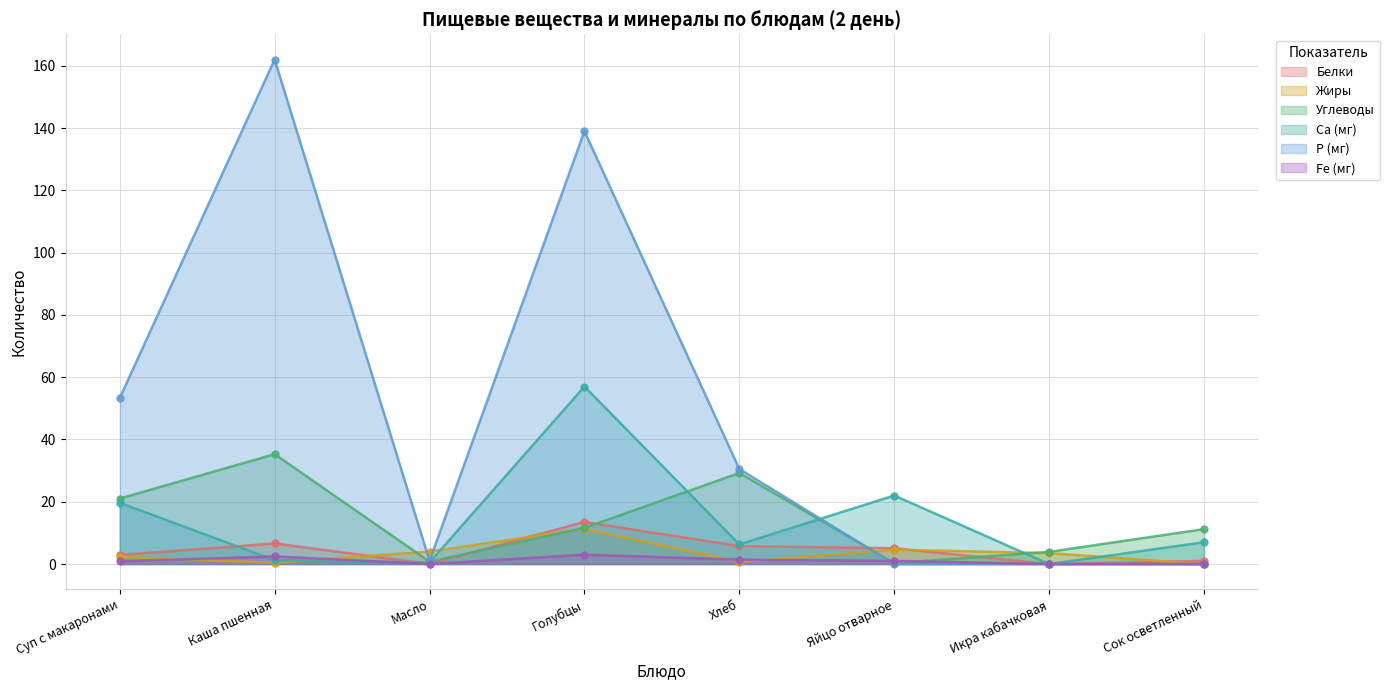

What are all the series names shown in the legend?

Белки, Жиры, Углеводы, Са (мг), Р (мг), Fe (мг)